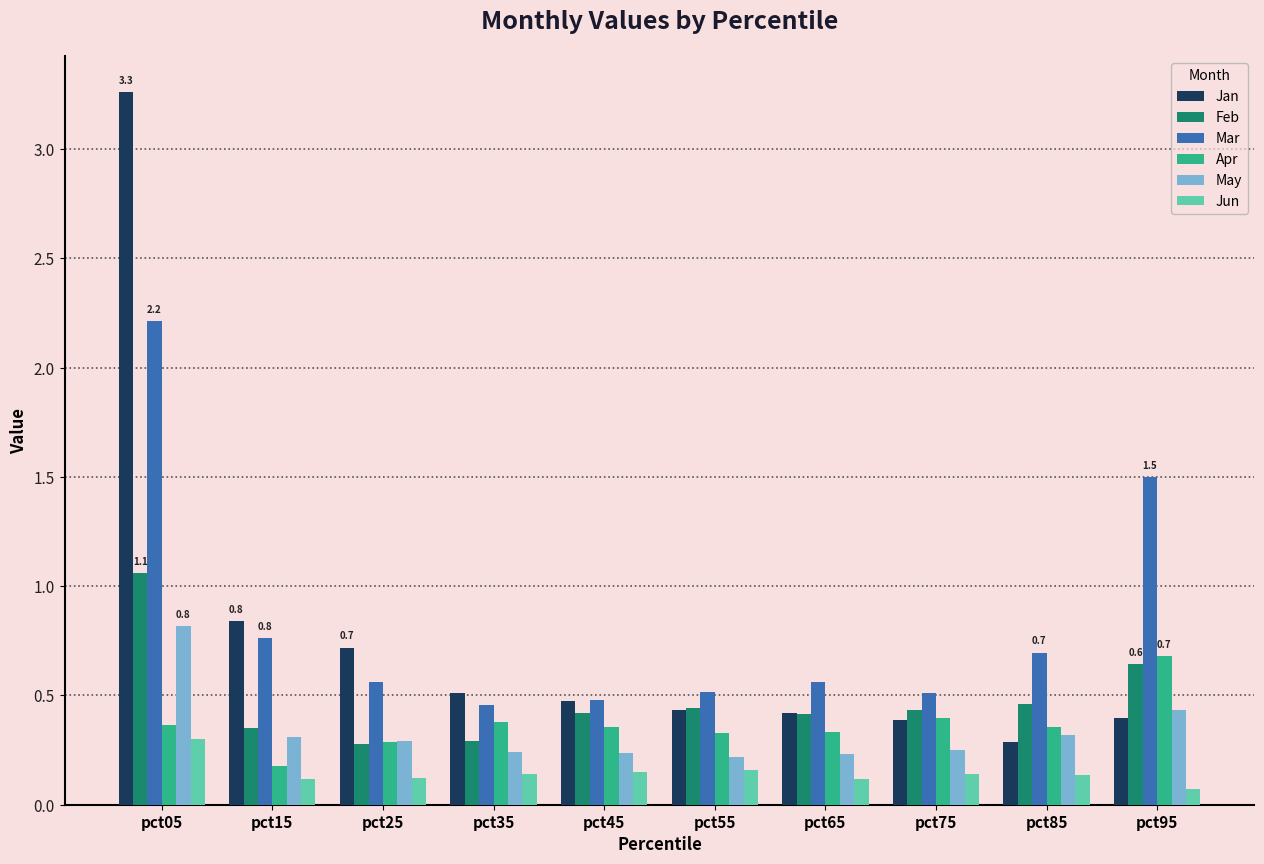

What is the difference between the highest and lowest values at pct15?

0.7